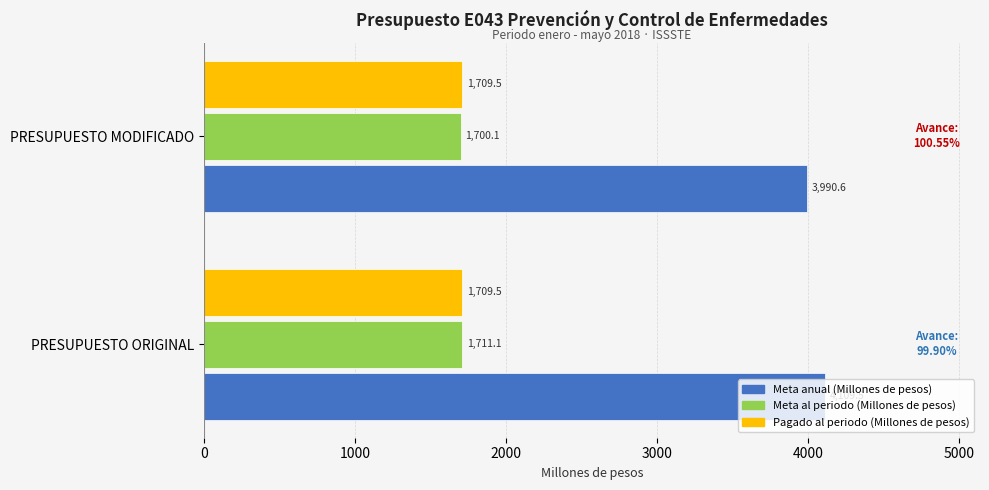

What is the lowest value of the Meta al periodo (Millones de pesos) series?

1700.1